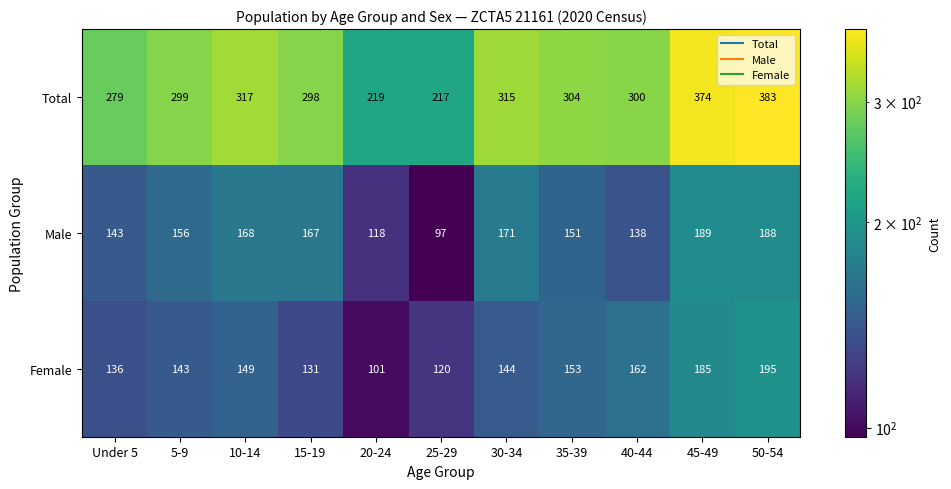

Rank the series by their maximum value, from highest to lowest.

Total, Female, Male